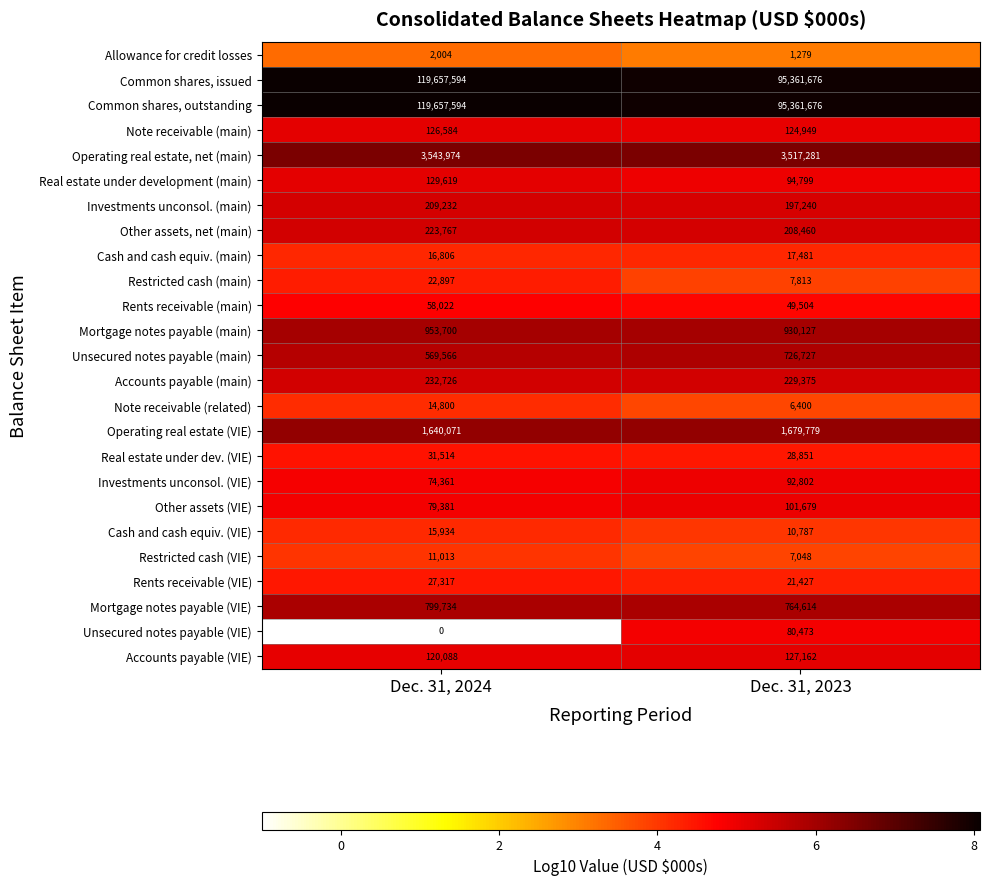

Is the value of Operating real estate (VIE) at Dec. 31, 2023 greater than the value of Cash and cash equiv. (VIE) at Dec. 31, 2023?

Yes